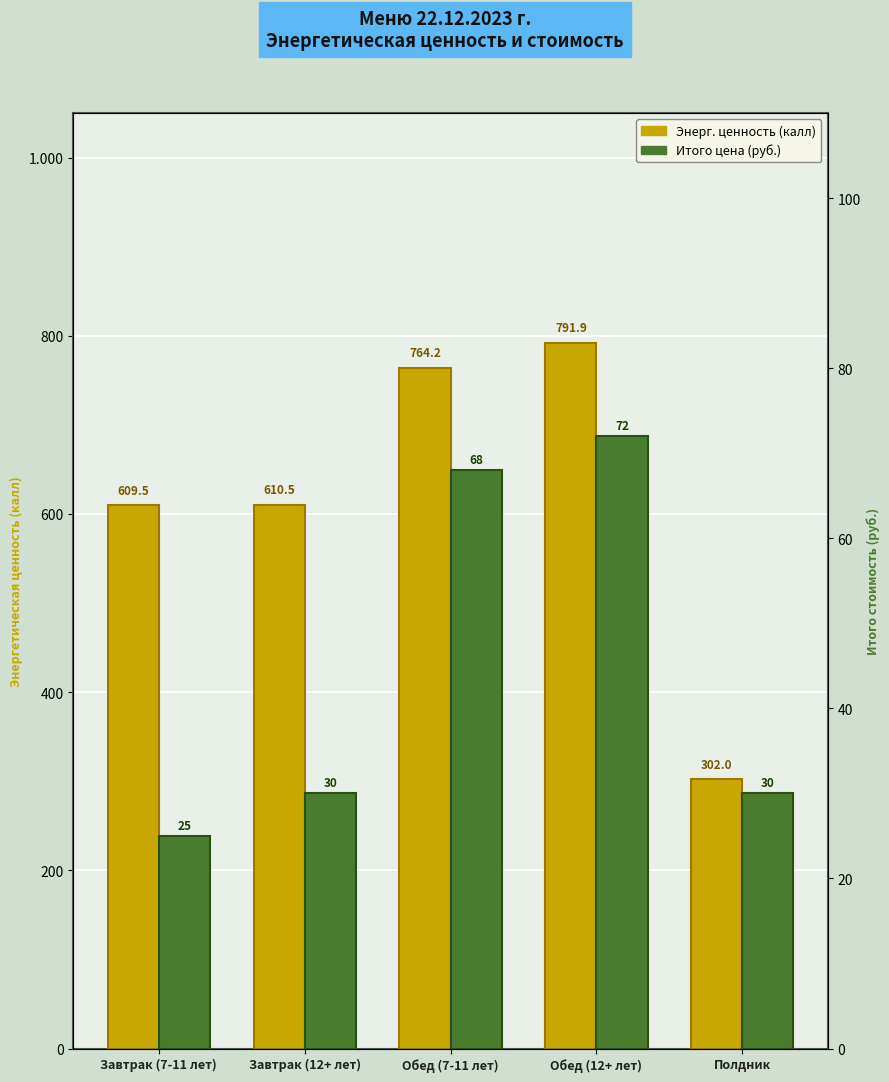

How many bars are there in each group?

2